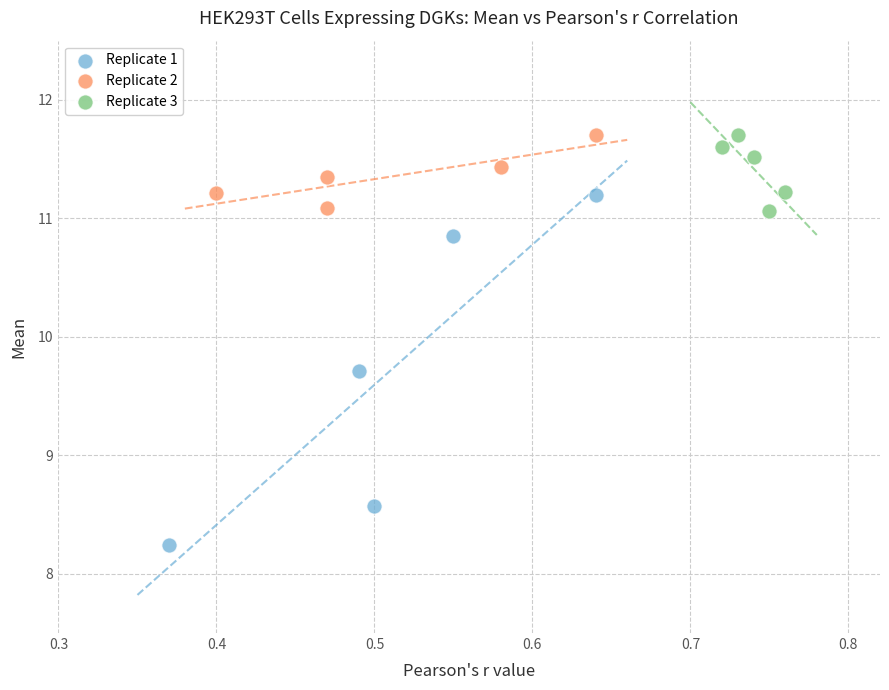

Which series contains the lowest Y value?

Replicate 1